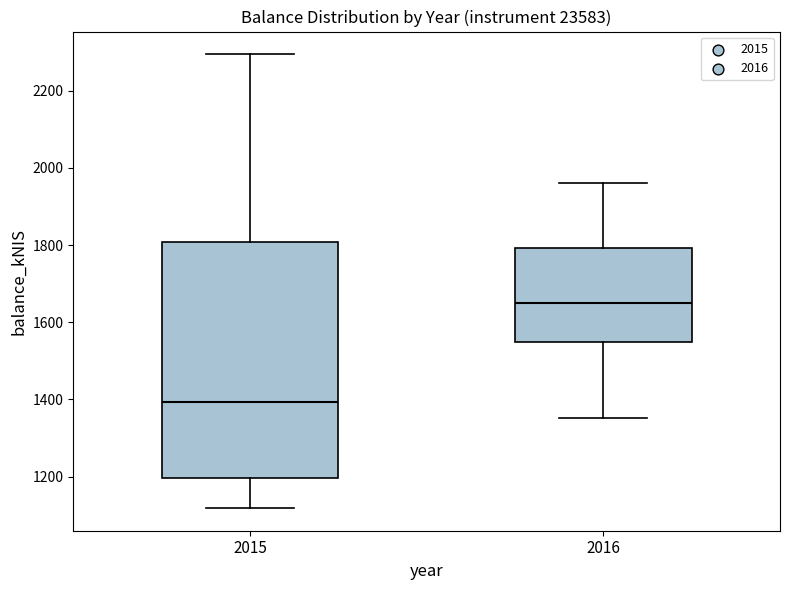

Which box's median line is the highest?

2016